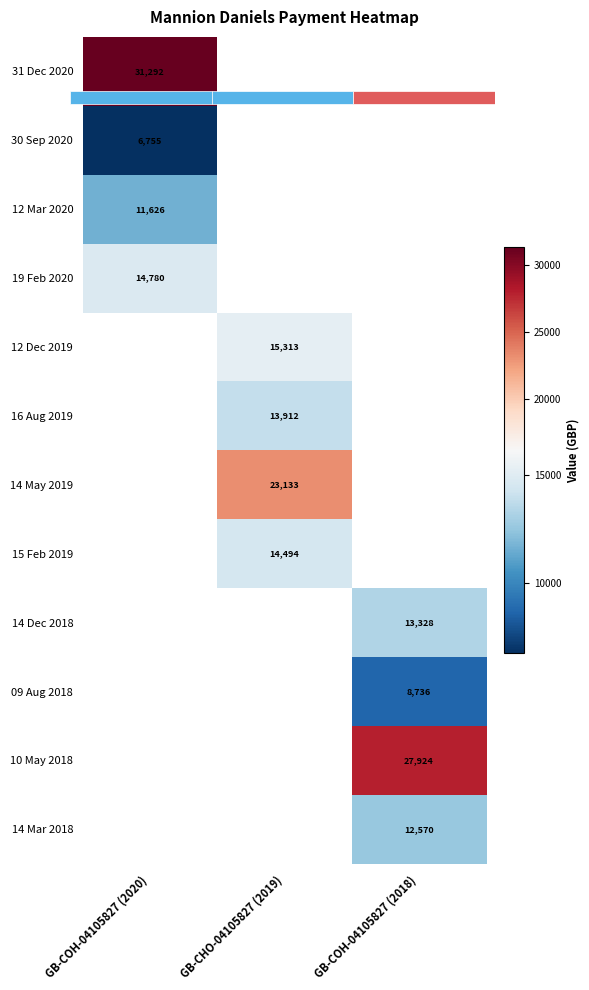

Is it true that 12 Dec 2019 equals 5672.9 at GB-CHO-04105827 (2019)?

False